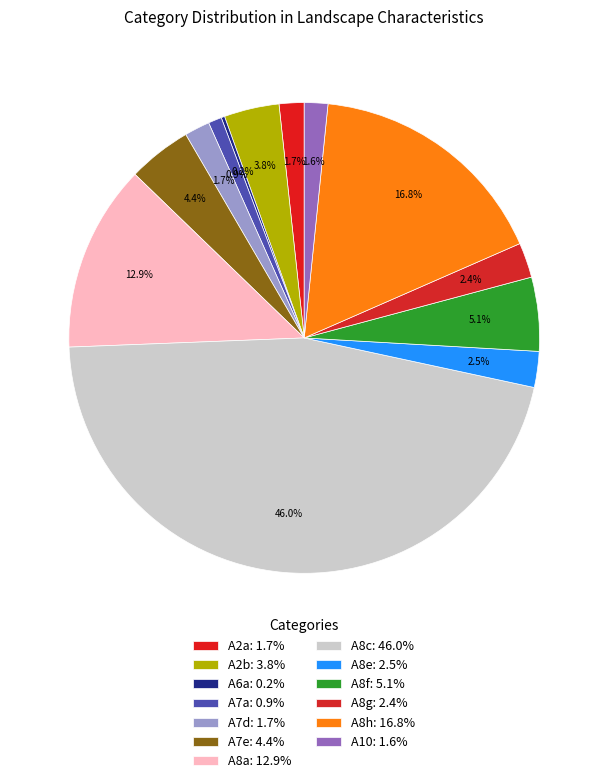

Between A7d and A8f, which is larger?

A8f